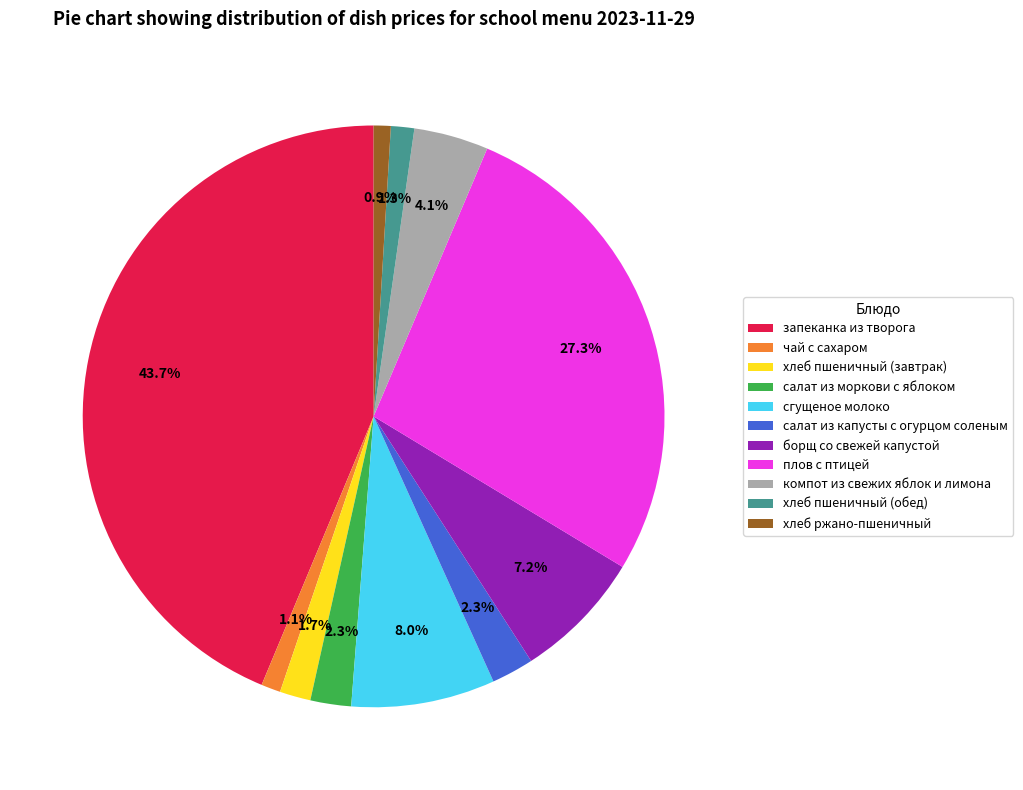

The салат из капусты с огурцом соленым slice represents 16% of the pie. True or false?

False